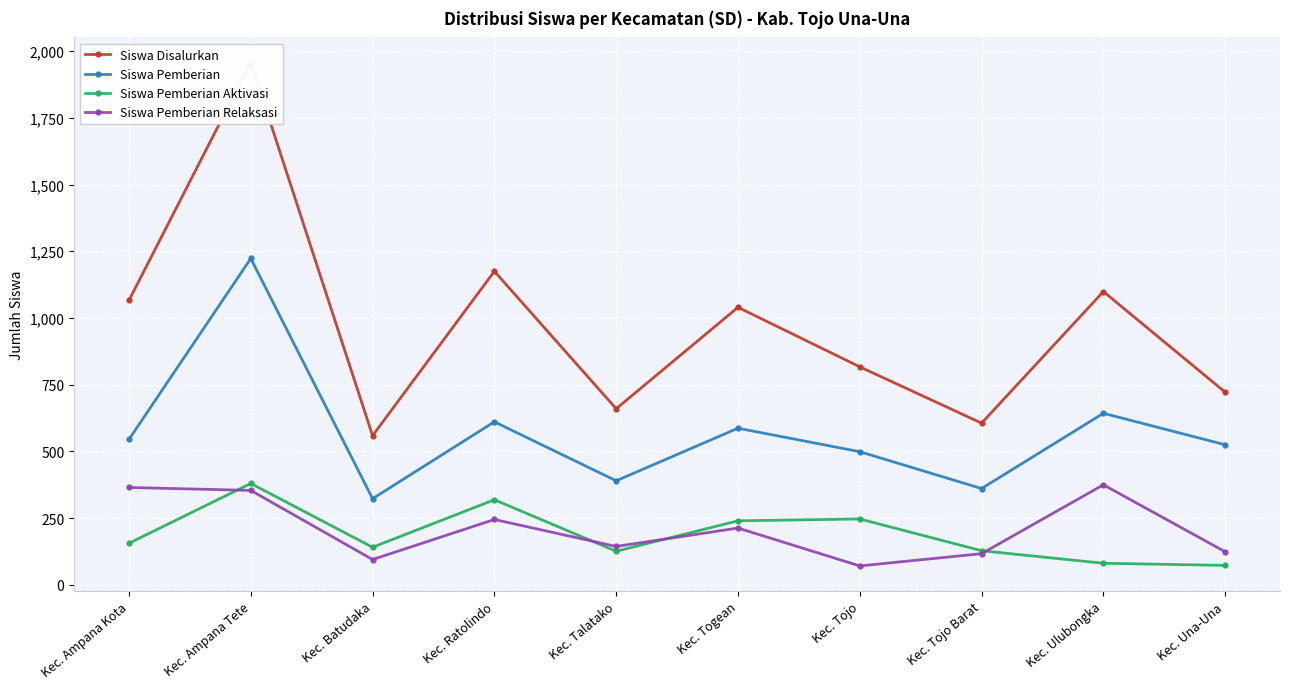

Reading left to right, extract all data points from this chart.

Siswa Disalurkan: Kec. Ampana Kota=1066	Kec. Ampana Tete=1957	Kec. Batudaka=559	Kec. Ratolindo=1175	Kec. Talatako=660	Kec. Togean=1040	Kec. Tojo=817	Kec. Tojo Barat=606	Kec. Ulubongka=1099	Kec. Una-Una=722
Siswa Pemberian: Kec. Ampana Kota=545	Kec. Ampana Tete=1223	Kec. Batudaka=323	Kec. Ratolindo=611	Kec. Talatako=390	Kec. Togean=587	Kec. Tojo=499	Kec. Tojo Barat=361	Kec. Ulubongka=643	Kec. Una-Una=525
Siswa Pemberian Aktivasi: Kec. Ampana Kota=156	Kec. Ampana Tete=380	Kec. Batudaka=141	Kec. Ratolindo=319	Kec. Talatako=126	Kec. Togean=240	Kec. Tojo=247	Kec. Tojo Barat=128	Kec. Ulubongka=81	Kec. Una-Una=73
Siswa Pemberian Relaksasi: Kec. Ampana Kota=365	Kec. Ampana Tete=354	Kec. Batudaka=95	Kec. Ratolindo=245	Kec. Talatako=144	Kec. Togean=213	Kec. Tojo=71	Kec. Tojo Barat=117	Kec. Ulubongka=375	Kec. Una-Una=124